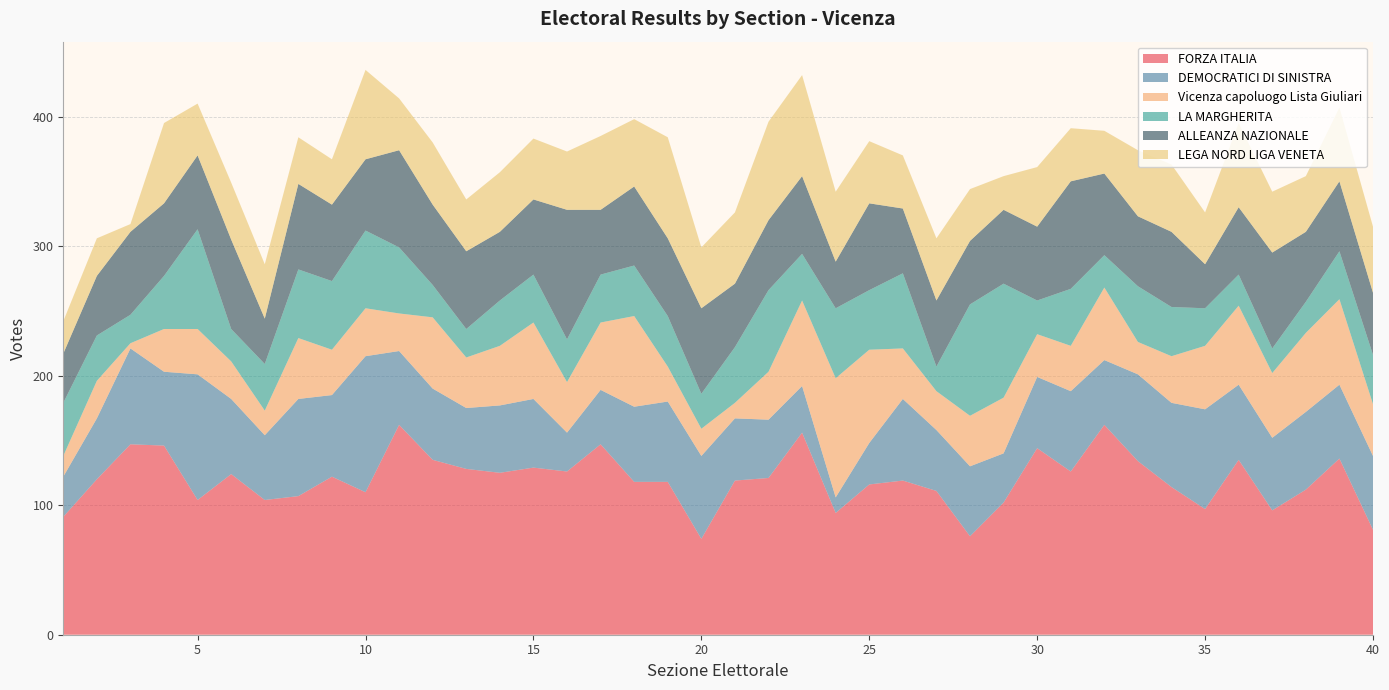

Reading left to right, list all the values displayed in this chart.

FORZA ITALIA: 91	120	147	146	104	124	104	107	122	110	162	135	128	125	129	126	147	118	118	74	119	121	156	94	116	119	111	76	102	144	126	162	134	114	97	135	96	112	136	81
DEMOCRATICI DI SINISTRA: 31	47	74	57	97	58	50	75	63	105	57	55	47	52	53	30	42	58	62	64	48	45	36	12	32	63	47	54	38	55	62	50	67	65	77	58	56	60	57	57
Vicenza capoluogo Lista Giuliari: 16	29	4	33	35	29	19	47	35	37	29	55	39	46	59	39	52	70	27	21	12	37	66	92	72	39	30	39	43	33	35	56	25	36	49	61	50	61	66	40
LA MARGHERITA: 41	35	22	41	77	25	36	53	53	60	51	25	22	35	37	33	37	39	39	27	43	63	36	54	46	58	19	86	88	26	44	25	43	38	29	24	19	24	37	38
ALLEANZA NAZIONALE: 38	46	64	56	57	69	35	66	59	55	75	62	60	53	58	100	50	61	60	66	49	54	60	36	67	50	51	49	57	57	83	63	54	58	34	52	74	54	54	48
LEGA NORD LIGA VENETA: 25	29	6	62	40	44	42	36	35	69	40	48	40	46	47	45	57	52	78	47	55	76	78	54	48	41	48	40	26	46	41	33	51	52	40	65	47	43	57	51